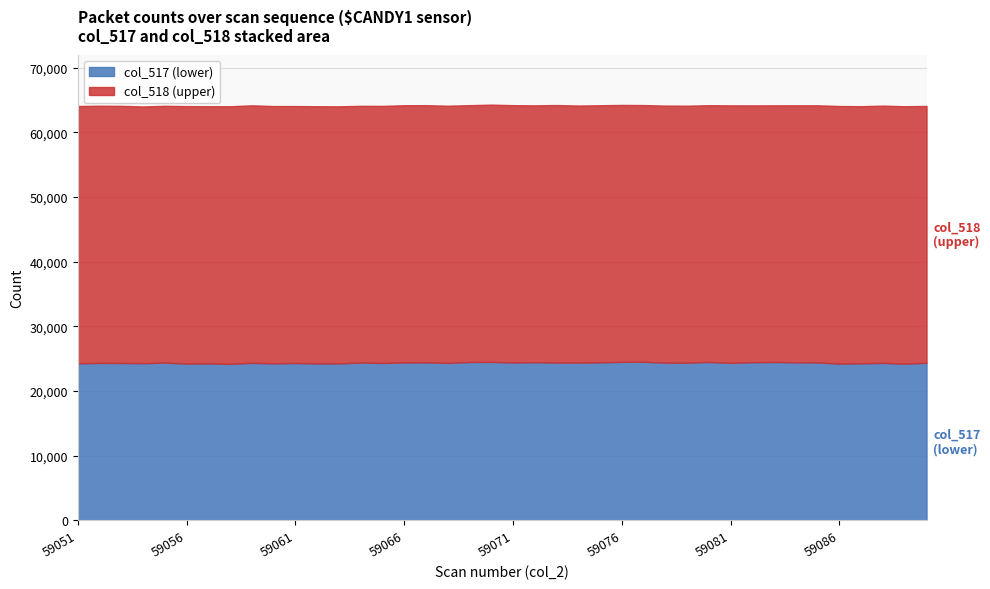

True or false: col_517 and col_518 intersect in this chart.

False